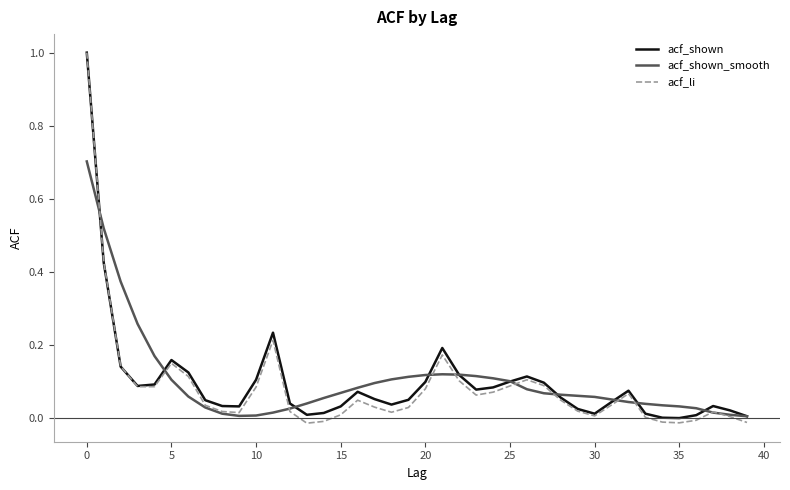

Which series has the widest spread of values?

acf_li